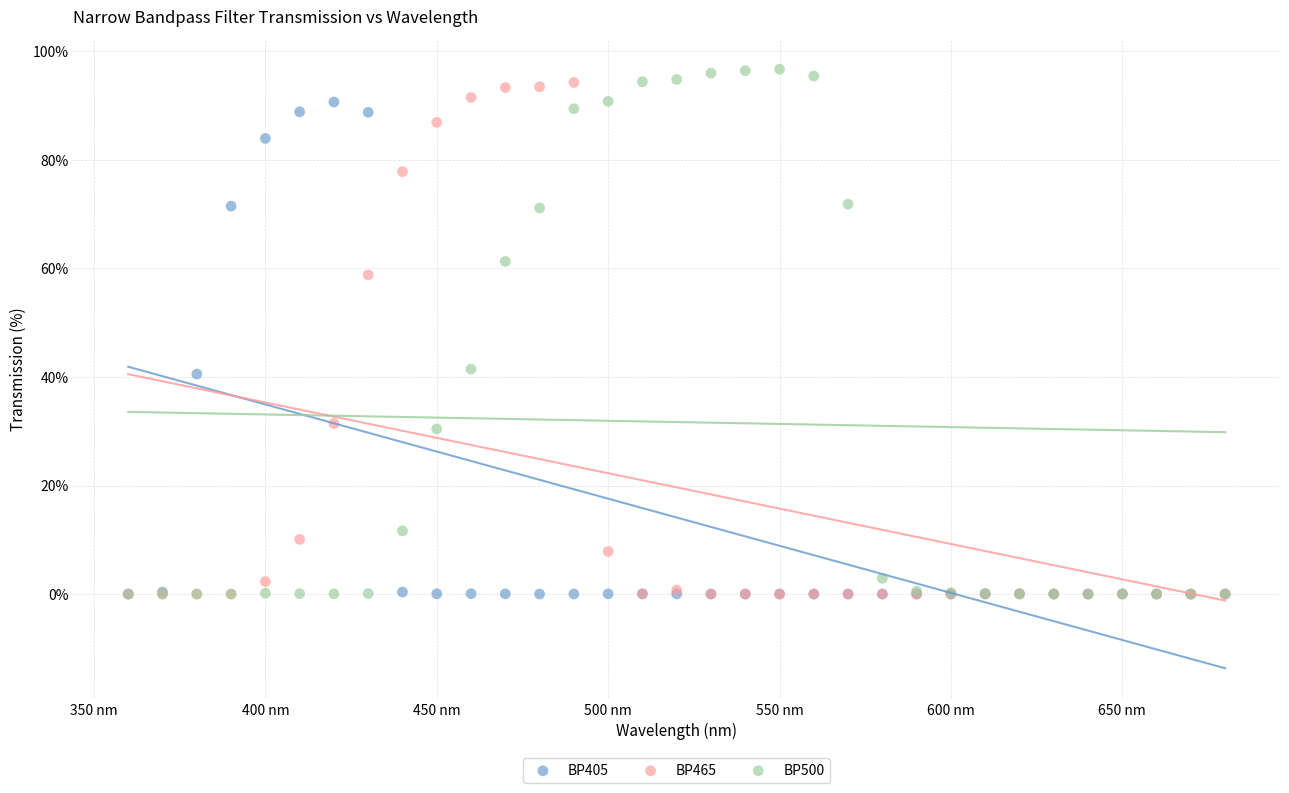

Which series has the largest Y range (max minus min)?

BP500